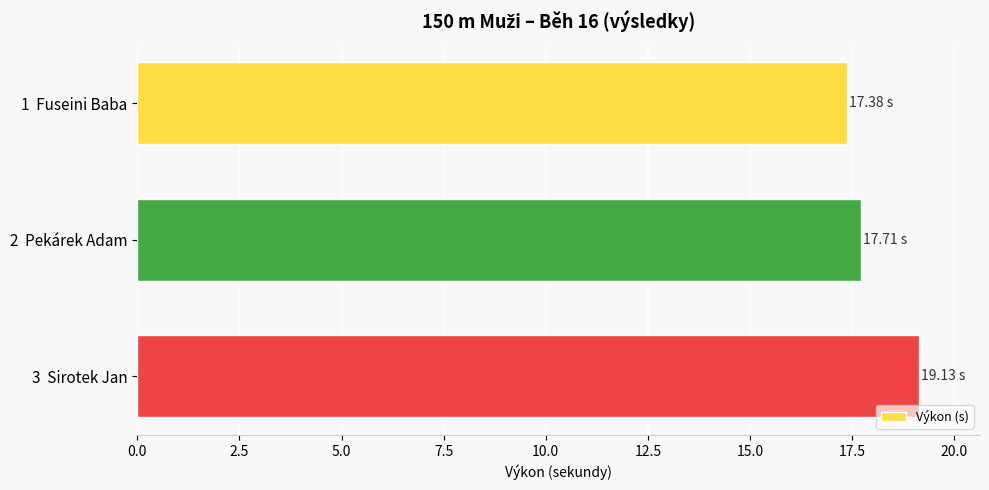

Rank the categories by value from lowest to highest.

1  Fuseini Baba, 2  Pekárek Adam, 3  Sirotek Jan